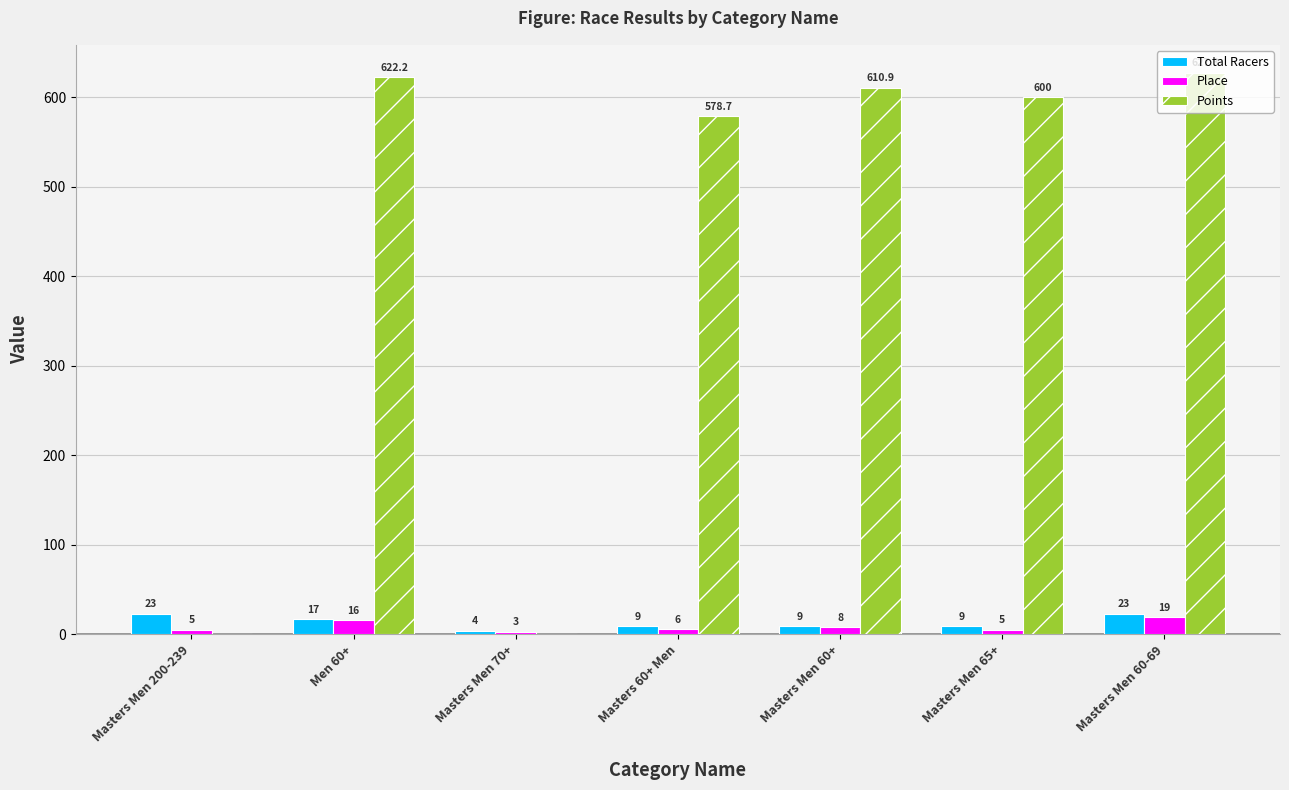

What is the greatest value displayed?

627.3